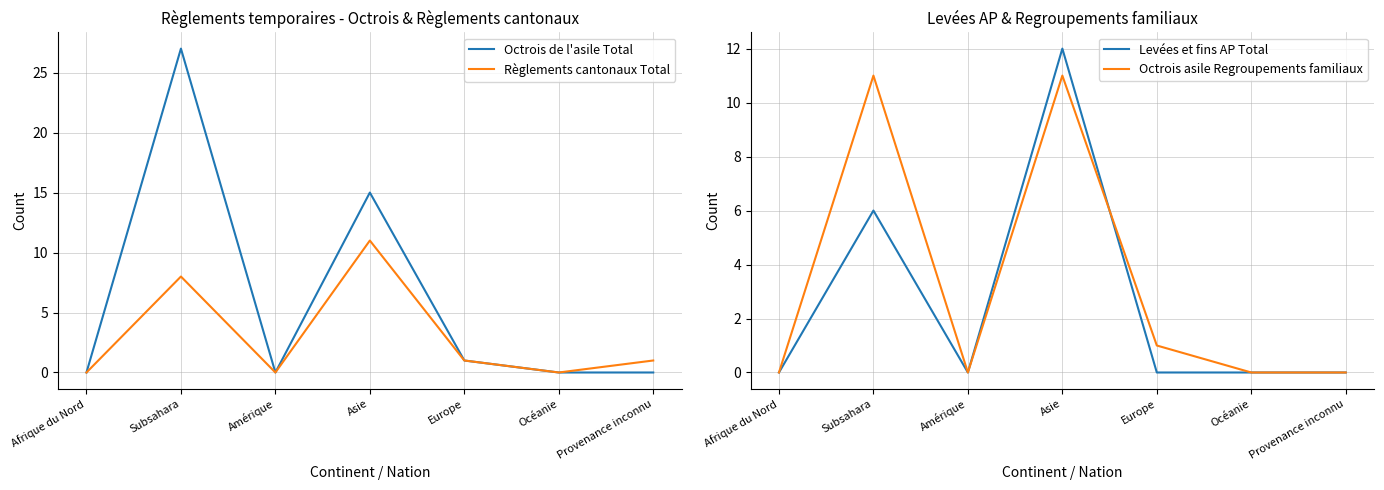

List the series in order of their peak value, highest first.

Octrois de l'asile Total, Levées et fins AP Total, Règlements cantonaux Total, Octrois asile Regroupements familiaux